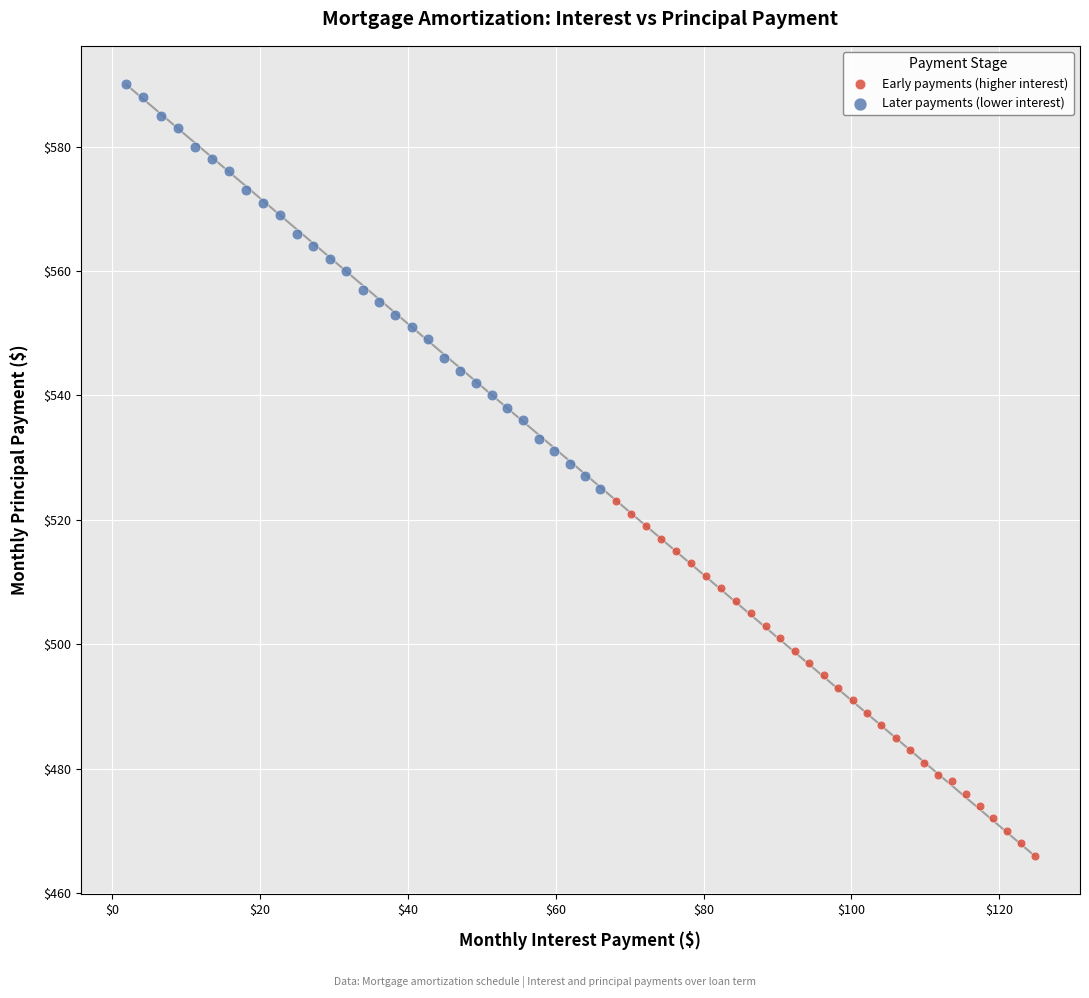

Which series reaches the maximum Y coordinate?

Later payments (lower interest)